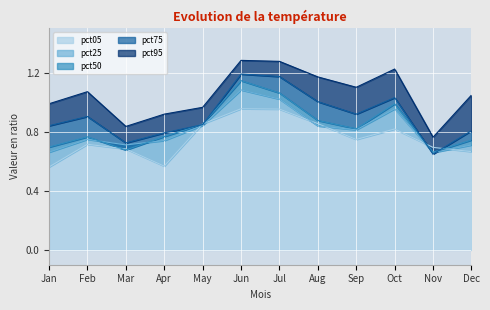

Which has a higher value, Jul or Mar?

Jul